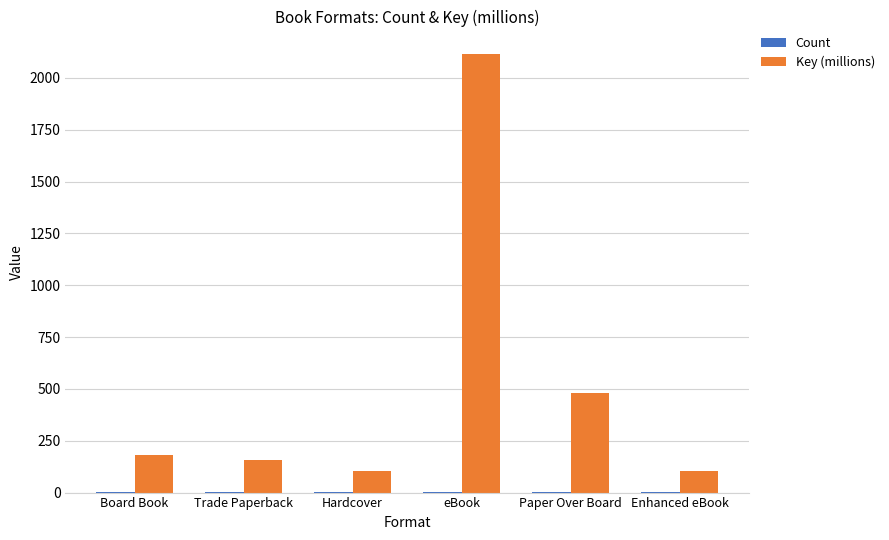

What is the highest value of the Key (millions) series?

2117.9